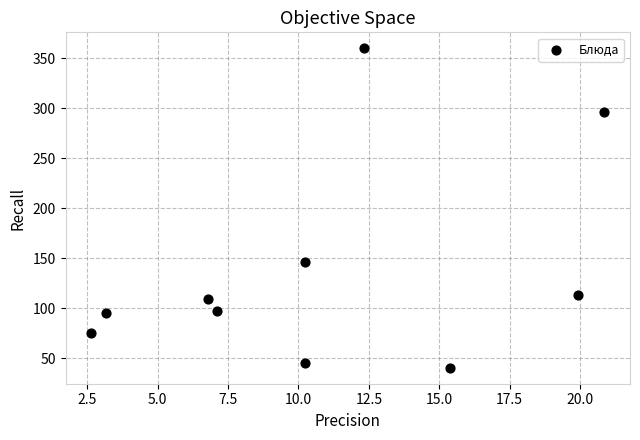

What is the range of X values (max minus min)?

18.2